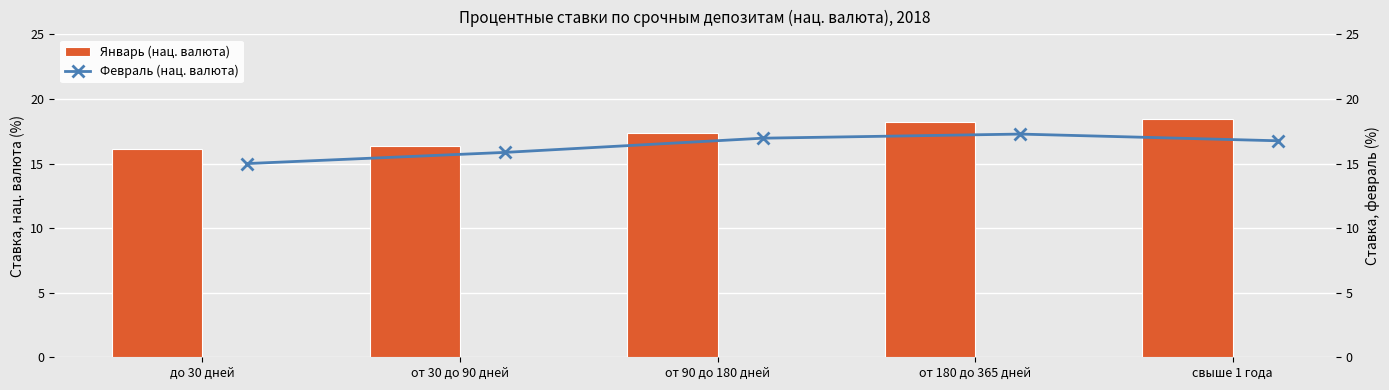

How many groups of bars are there?

5